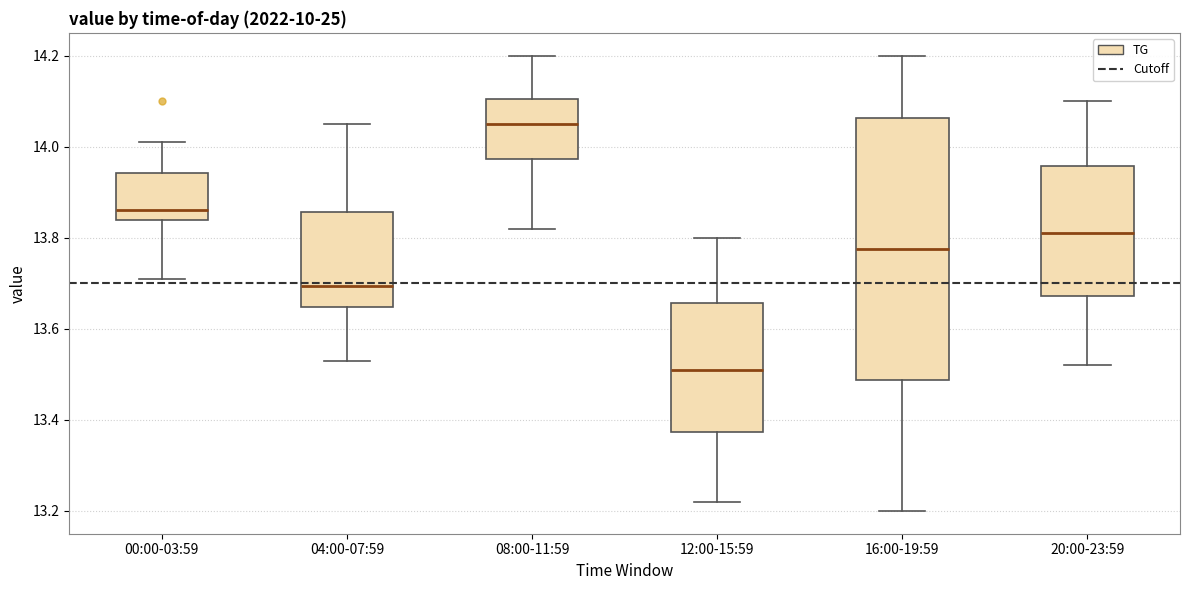

Which box has the lowest median line?

12:00-15:59